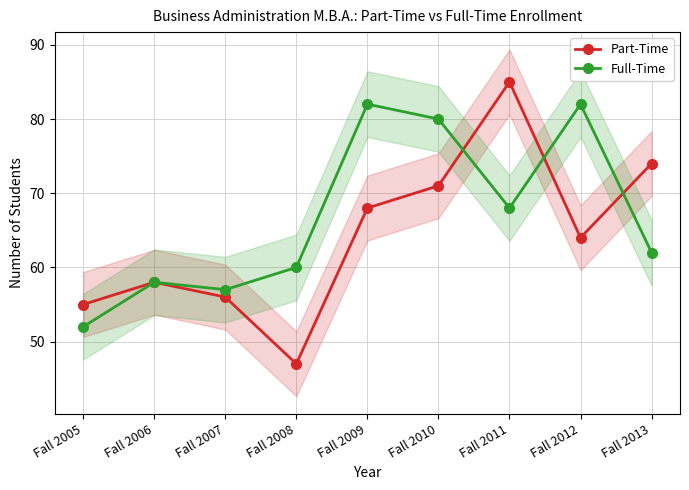

At Fall 2012, list the series in order from smallest to largest.

Part-Time, Full-Time